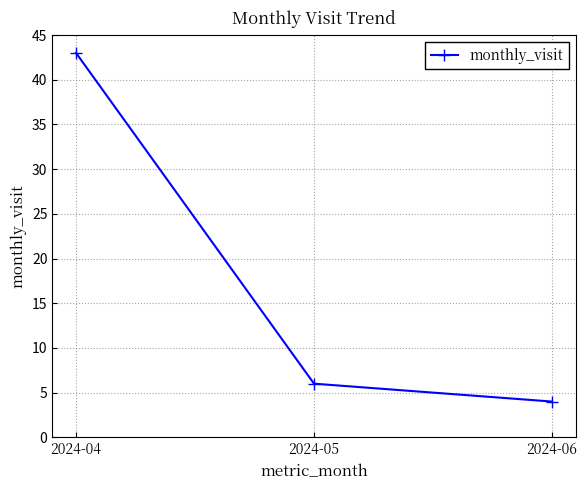

What is the ratio of the value at 2024-05 to the value at 2024-06?

1.5